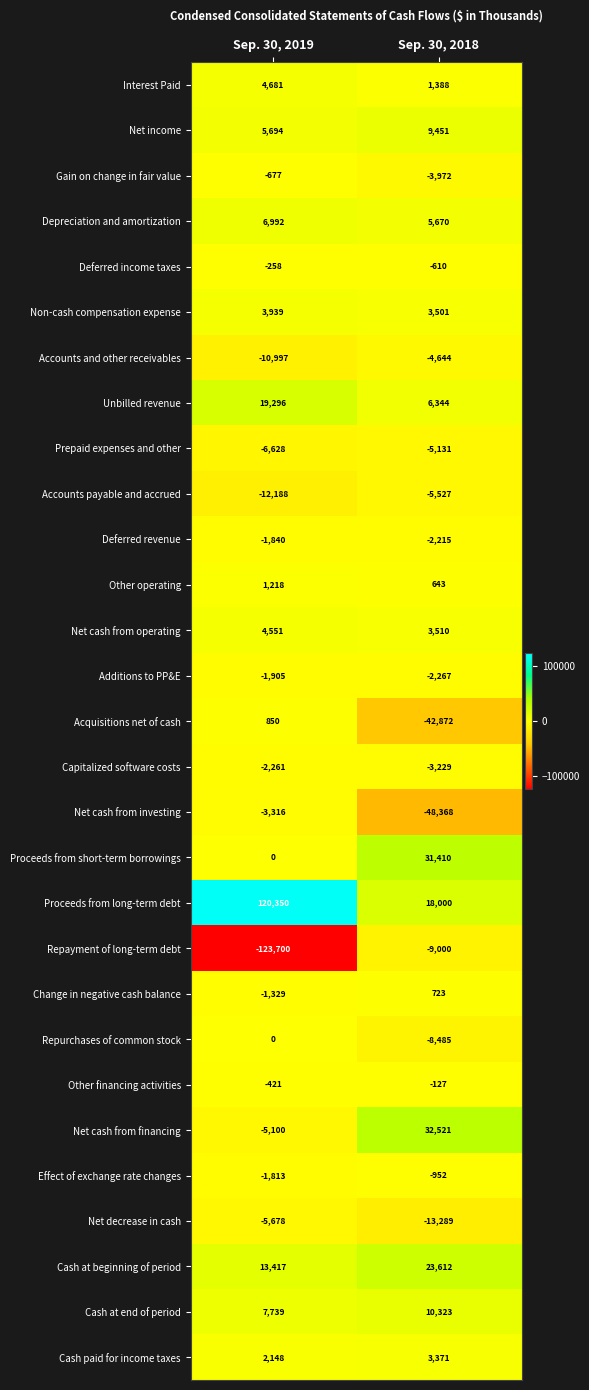

What is the maximum value for Cash at end of period?

10323